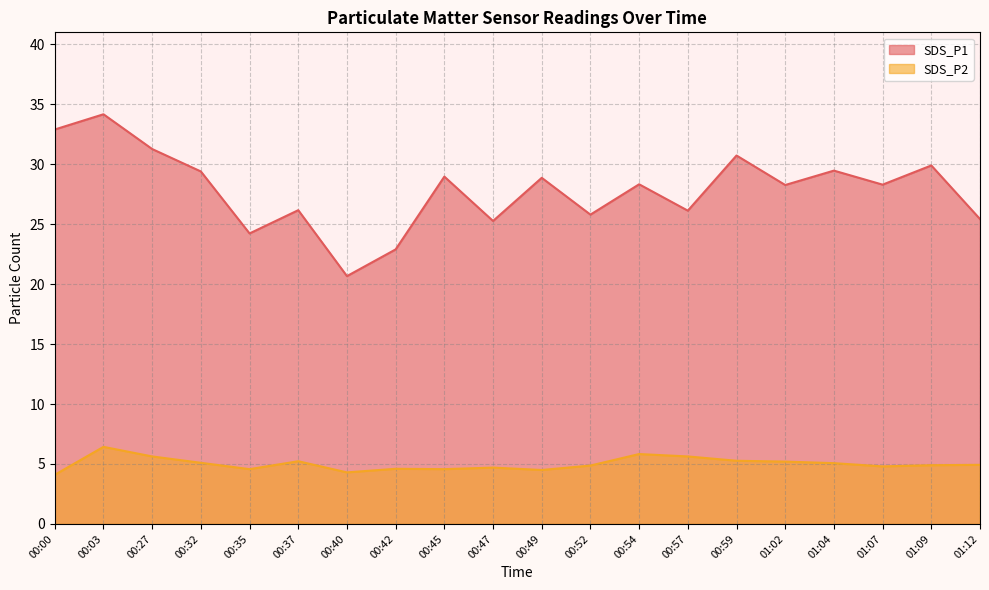

The value of SDS_P1 at 00:37 is 41.6. True or false?

False